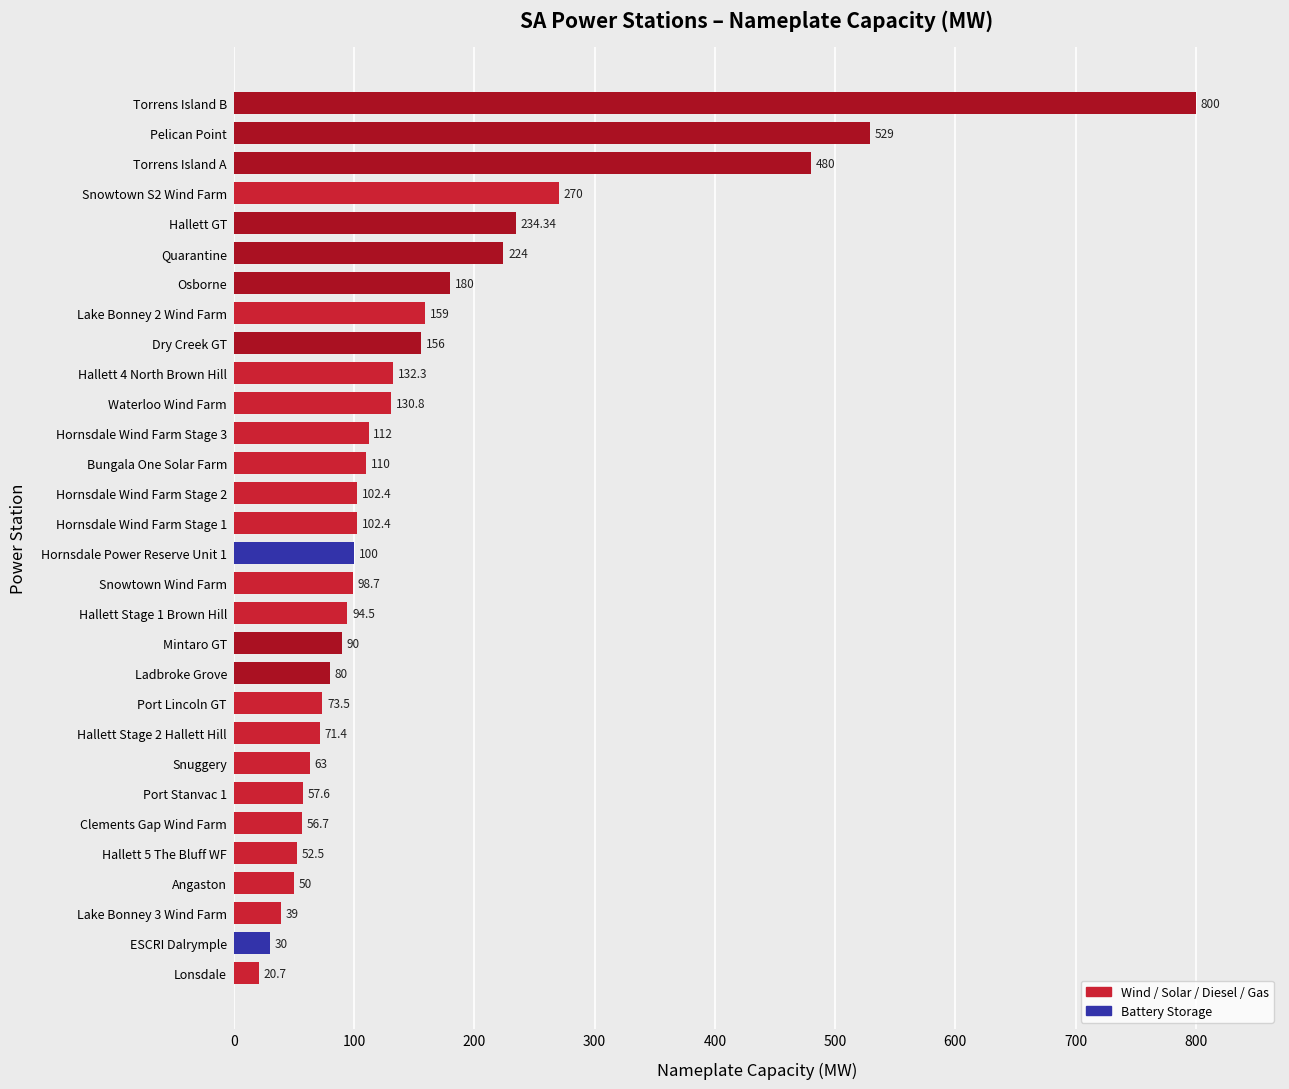

What is the difference between the maximum and minimum values?

779.3